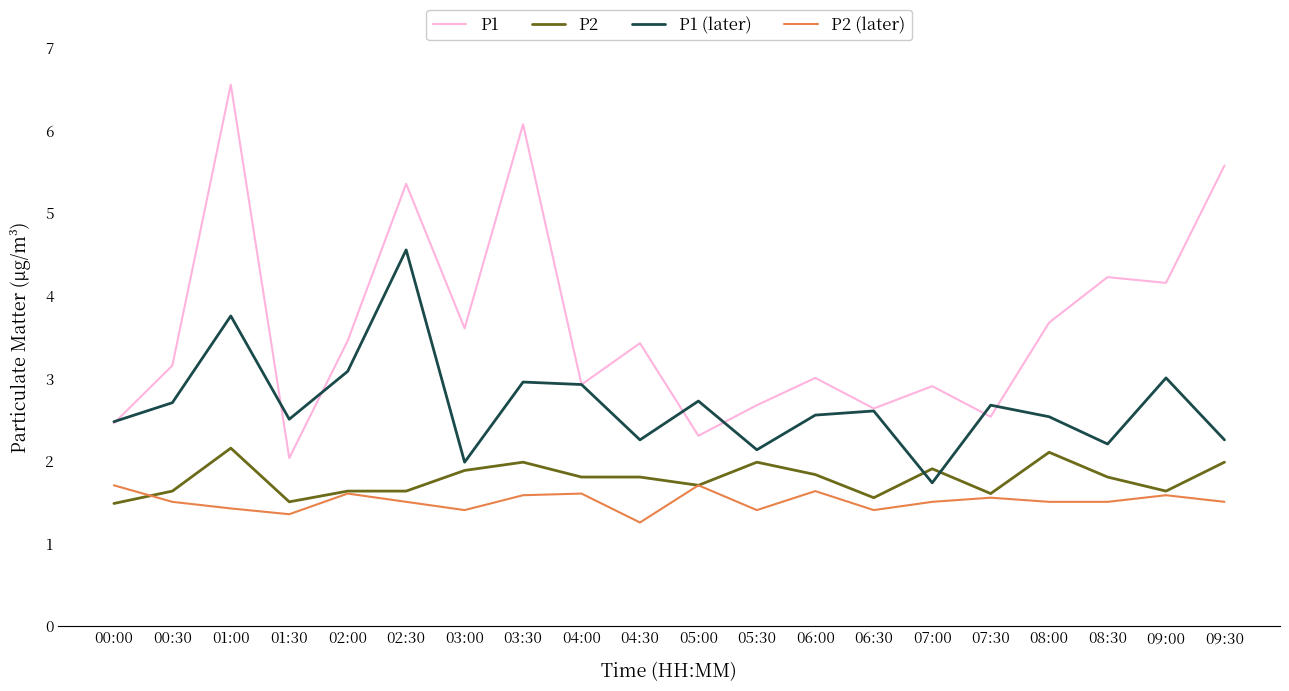

At how many categories does at least one series exceed 1?

20